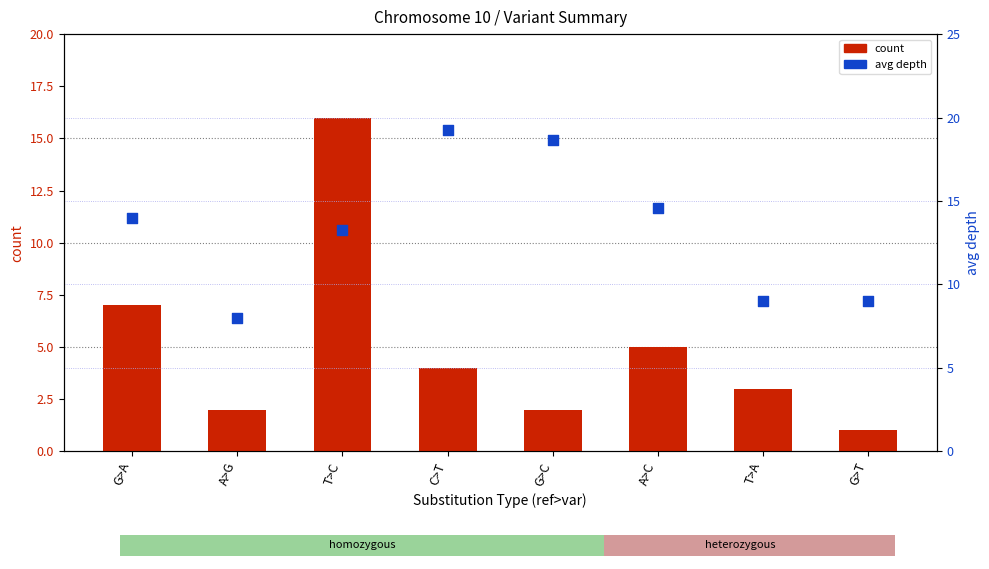

Which series contains the lowest Y value?

count